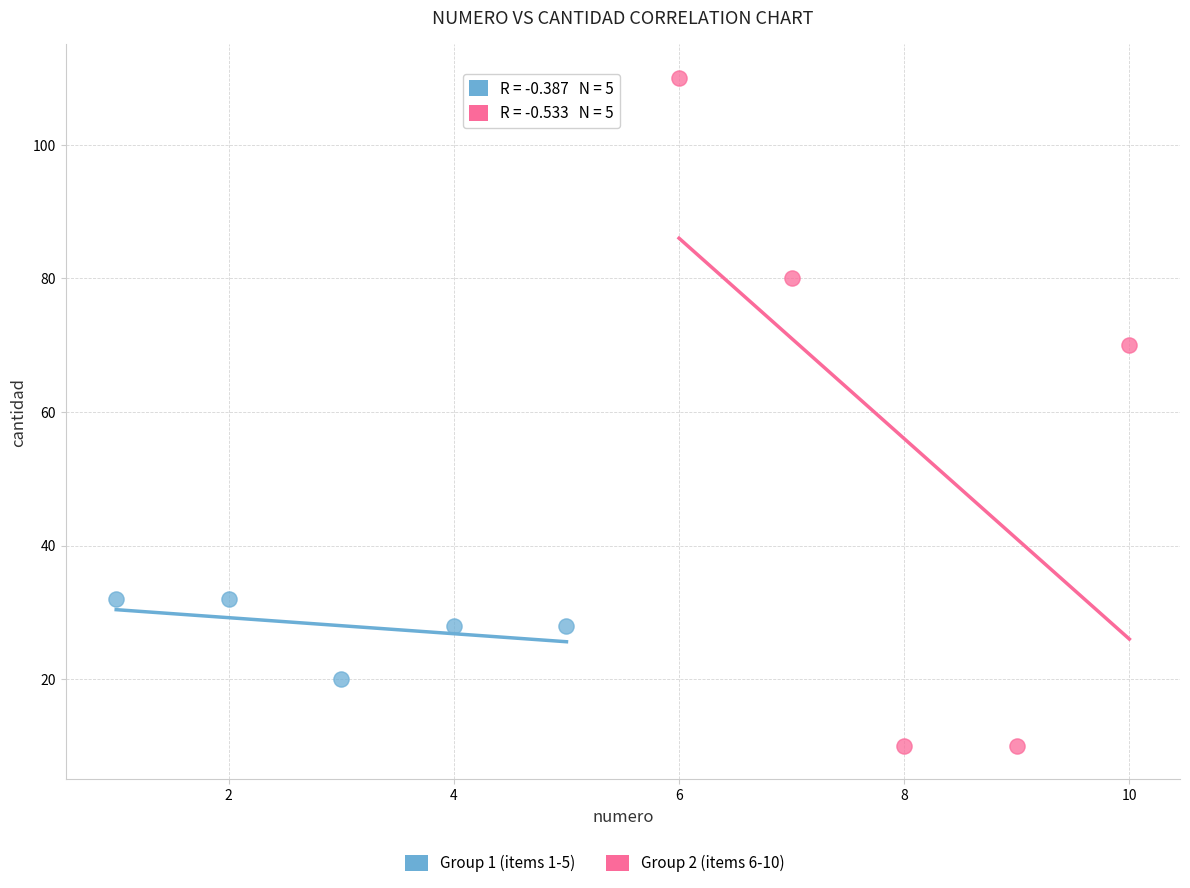

Which series contains the lowest Y value?

Group 2 (items 6-10)